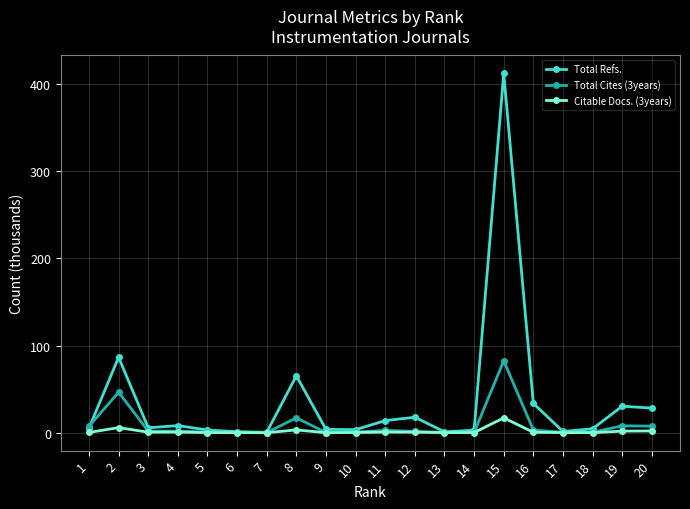

At which category does Citable Docs. (3years) reach its first local peak?

2